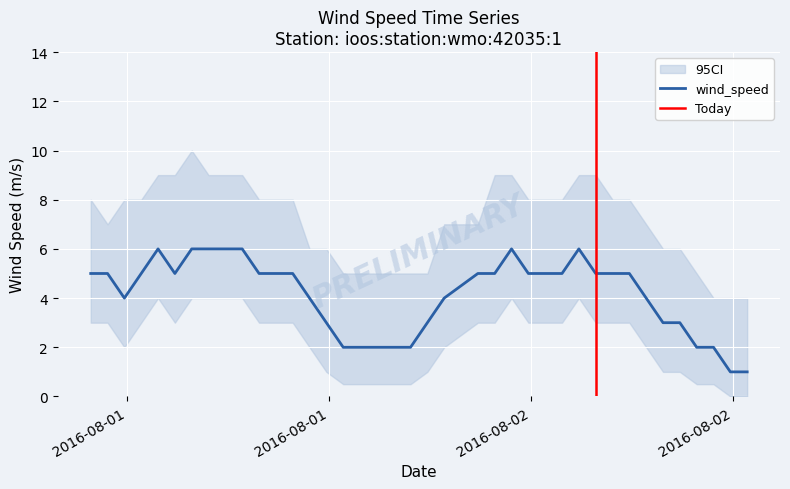

What is the highest value of the wind_speed series?

6